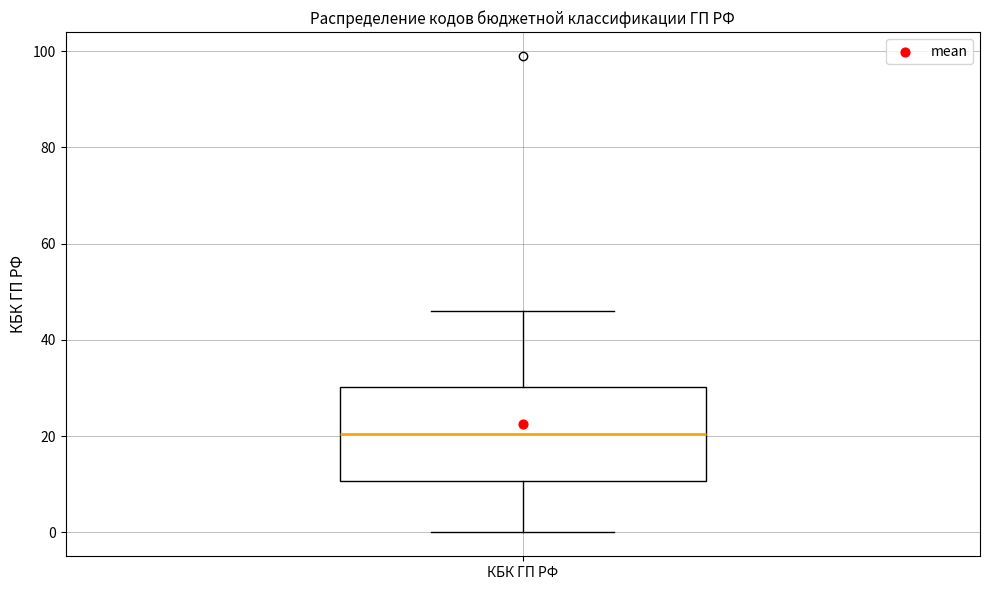

Transcribe this box plot: give where the median line is, the range the box spans, and where the two whiskers end, as read against the y-axis. The values are not printed on the chart, so give them approximately, as read against the axis.

median 20, box 10 to 30, whiskers 0 to 46